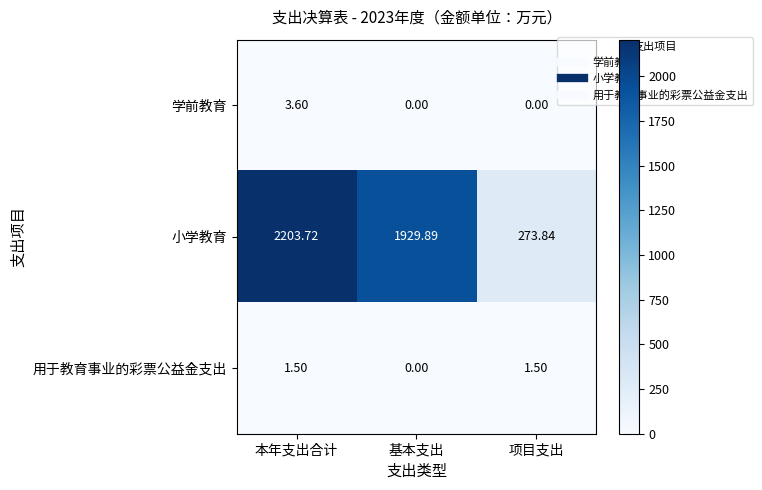

Between 本年支出合计 and 基本支出, which series saw the biggest shift?

小学教育